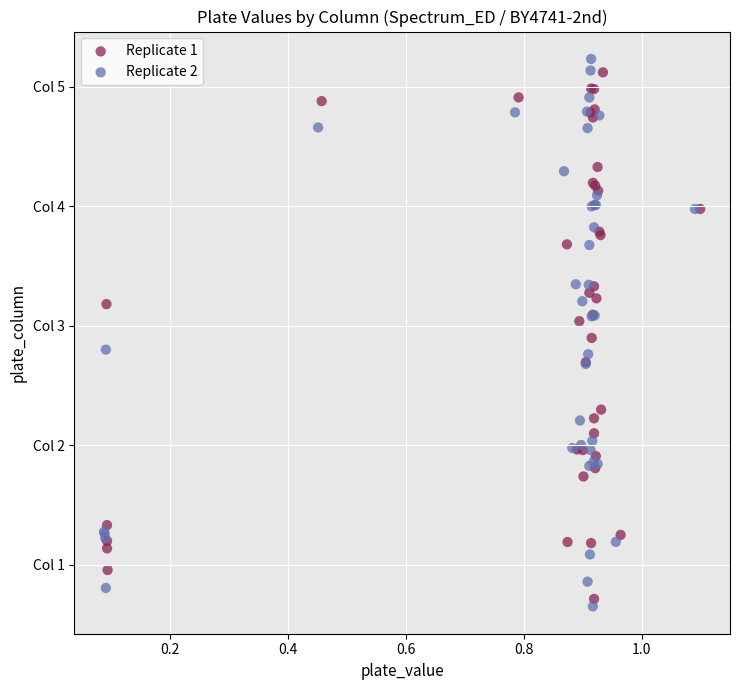

What are all the series names shown in the legend?

Replicate 1, Replicate 2